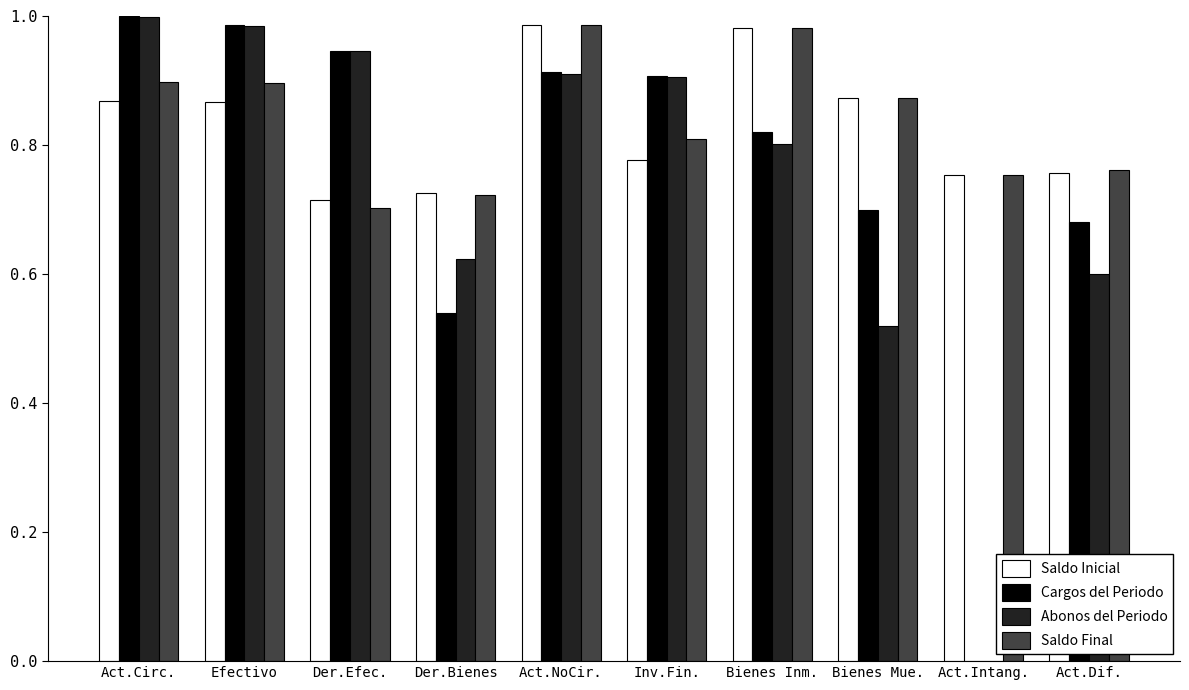

Between Inv.Fin. and Act.Intang., which series saw the biggest shift?

Cargos del Periodo